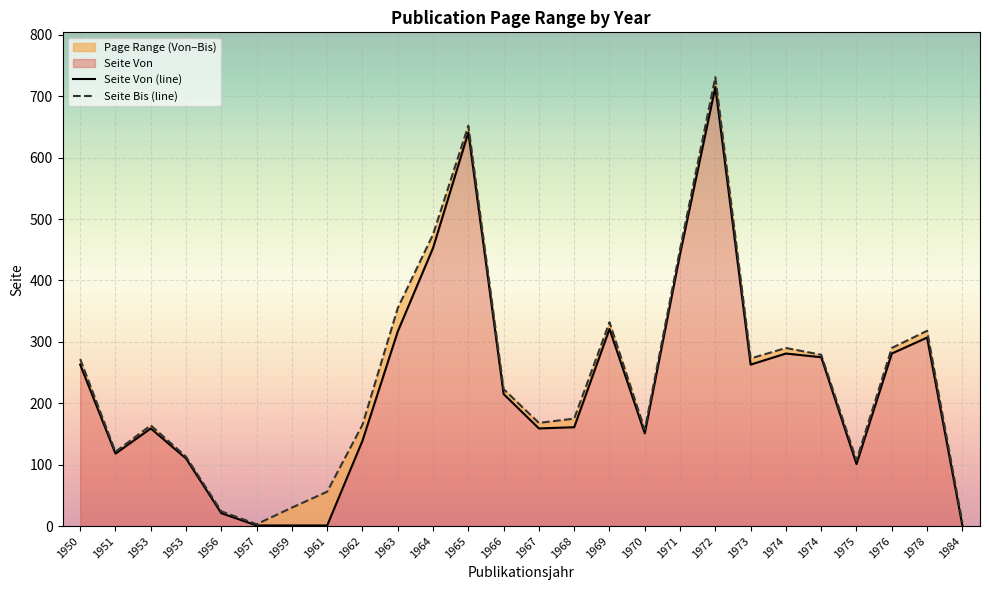

Count the number of data series in this chart.

2